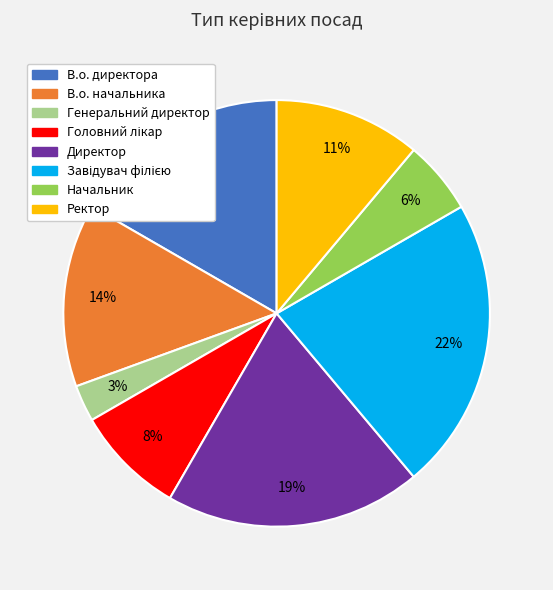

Between Директор and В.о. начальника, which is larger?

Директор